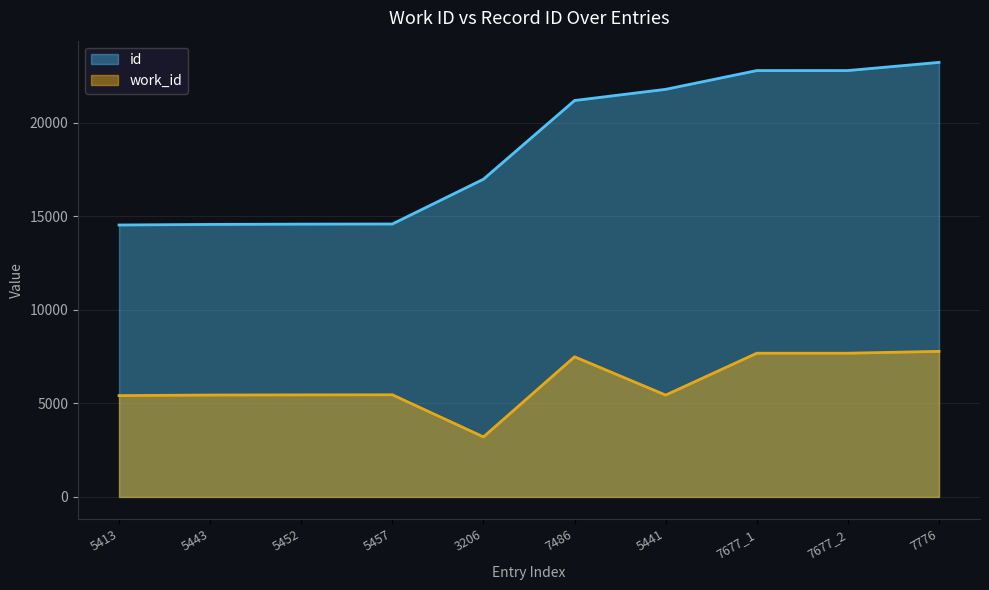

What is the total value across all series at 5443?

20001